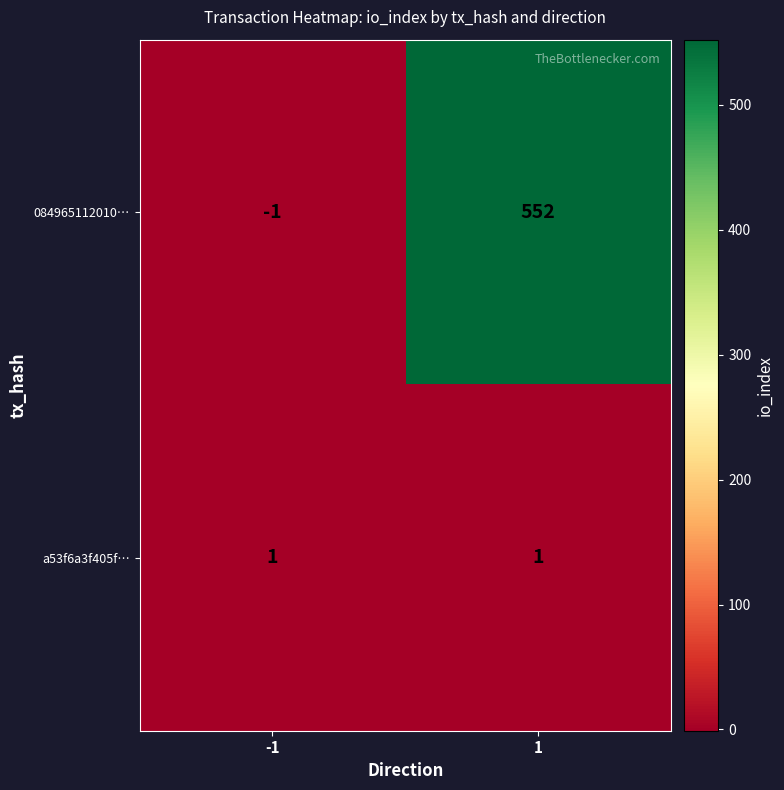

Reading right to left, transcribe all the data shown in this chart.

084965112010…: 1=552	-1=-1
a53f6a3f405f…: 1=1	-1=1